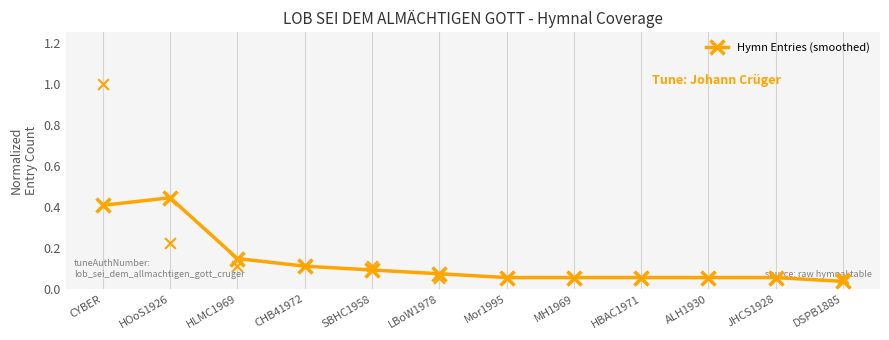

Between HLMC1969 and LBoW1978, which is larger?

HLMC1969